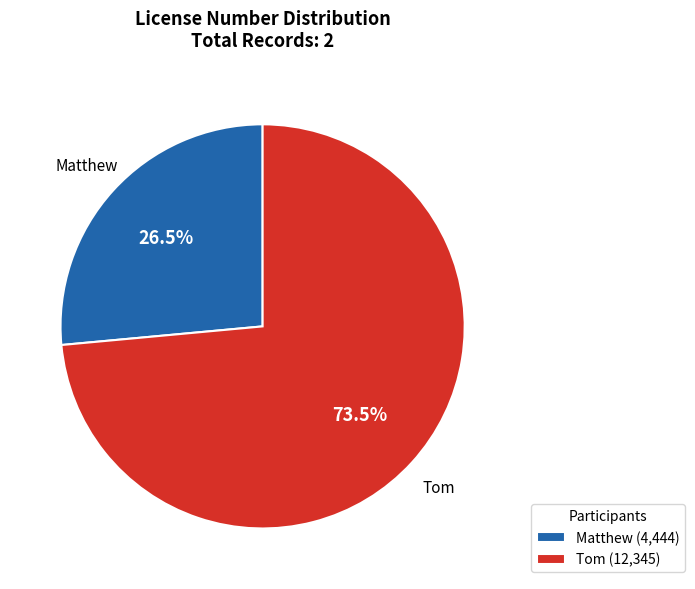

Does Tom represent more than half of the total?

Yes